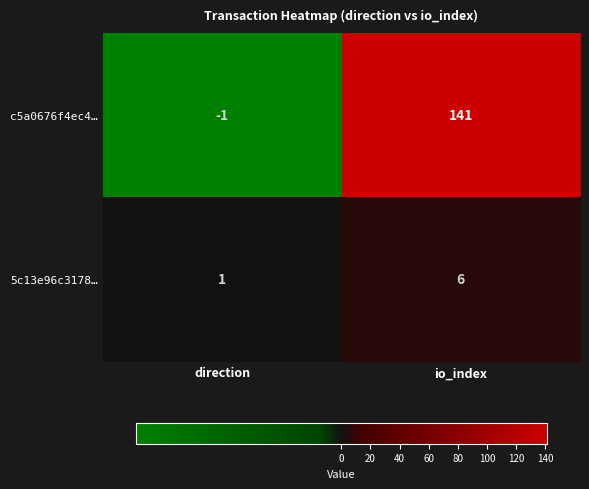

Which series has the largest range (max minus min)?

c5a0676f4ec4…